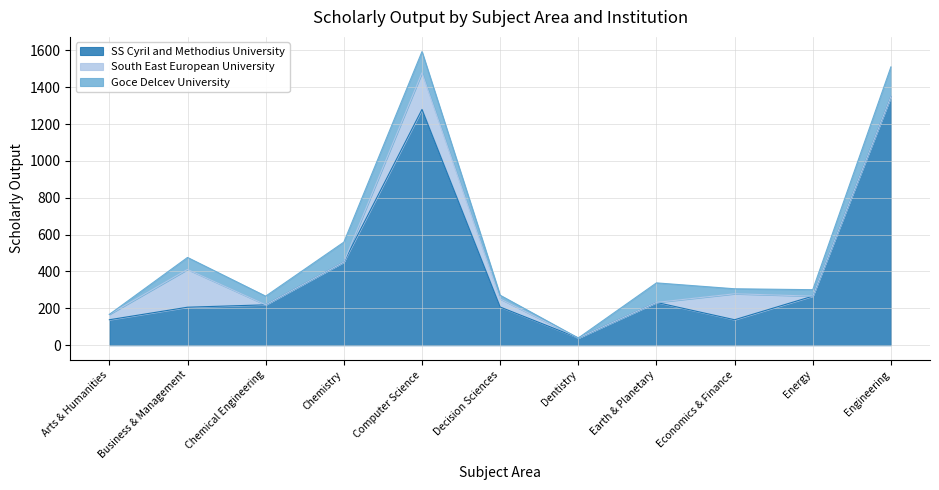

How many categories are shown in the chart?

11